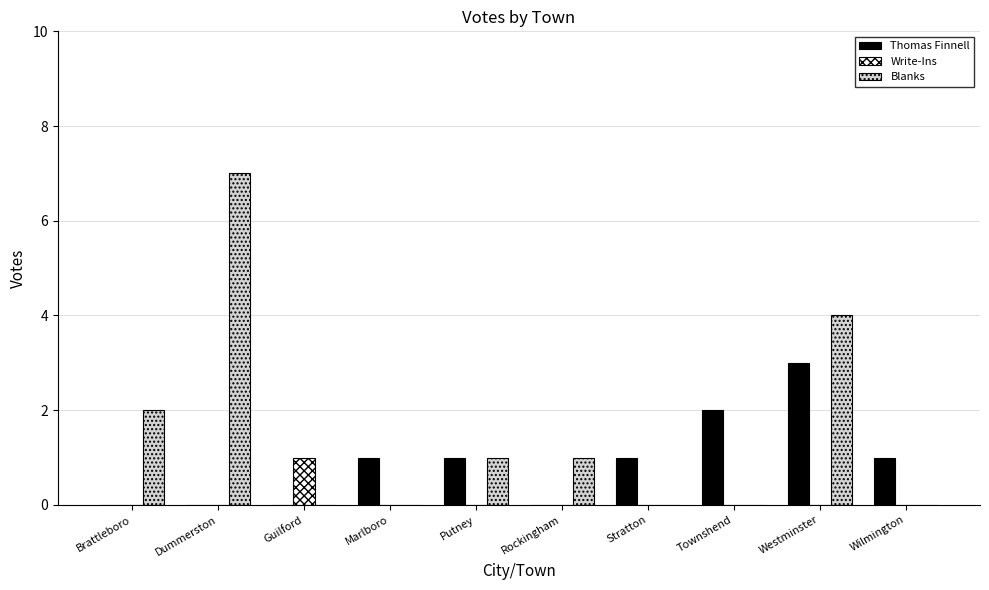

Which series has the largest total across all categories?

Blanks